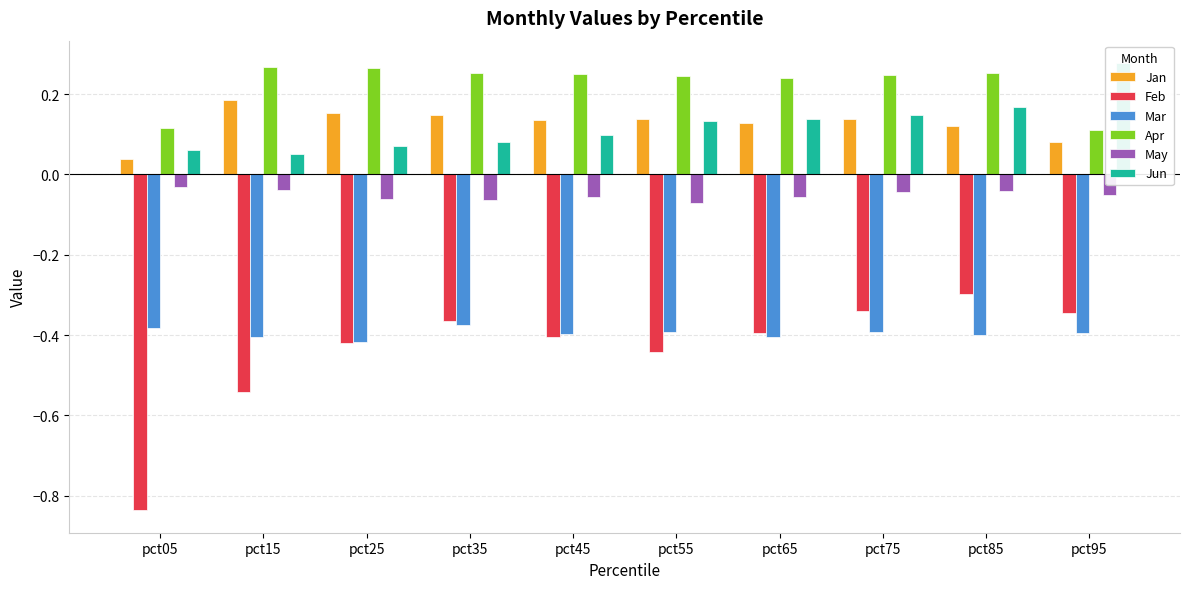

Which series has the largest total across all categories?

Apr